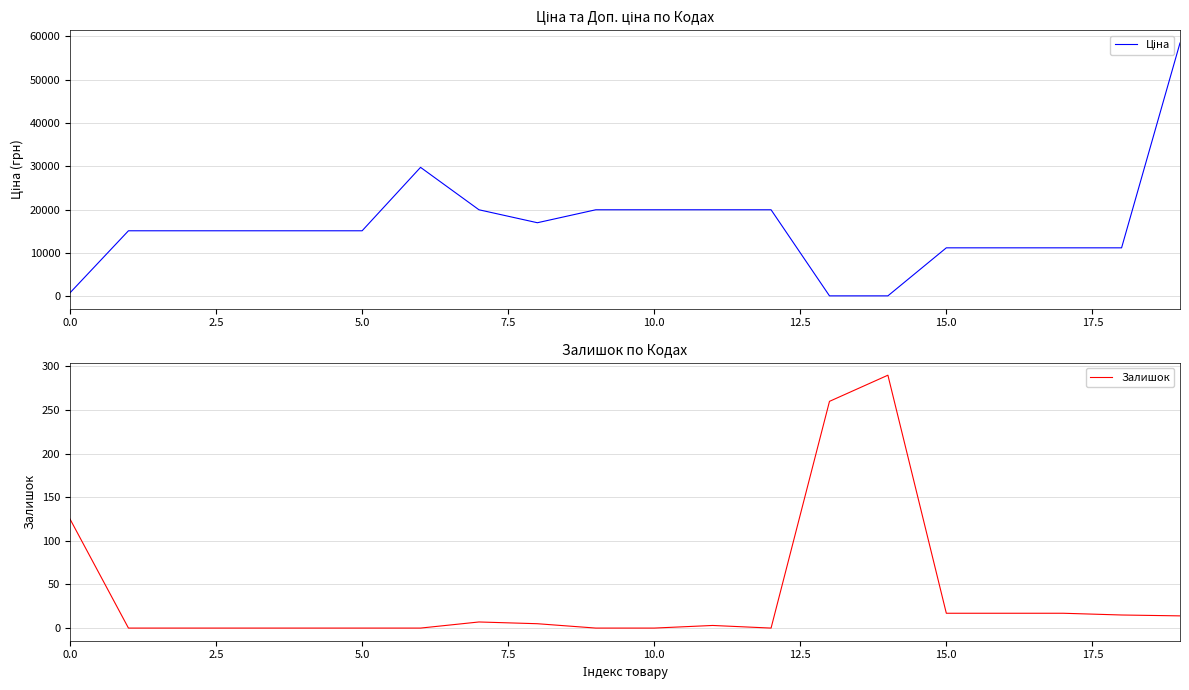

Between which two adjacent categories do Ціна and Залишок first intersect?

12 and 13